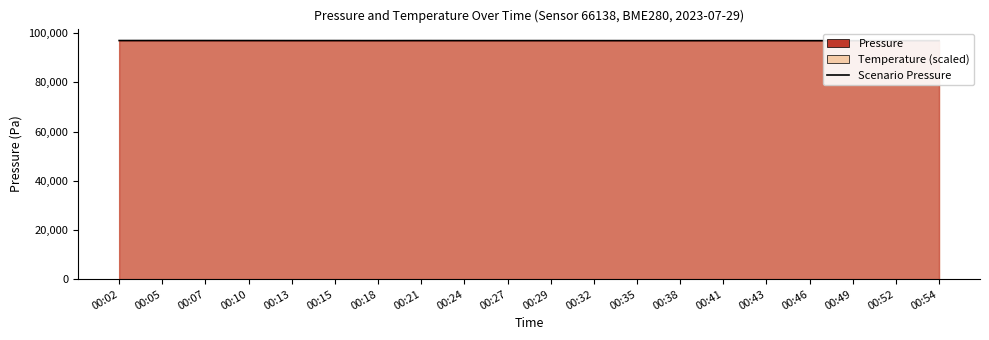

What is the smallest value displayed?

96923.4